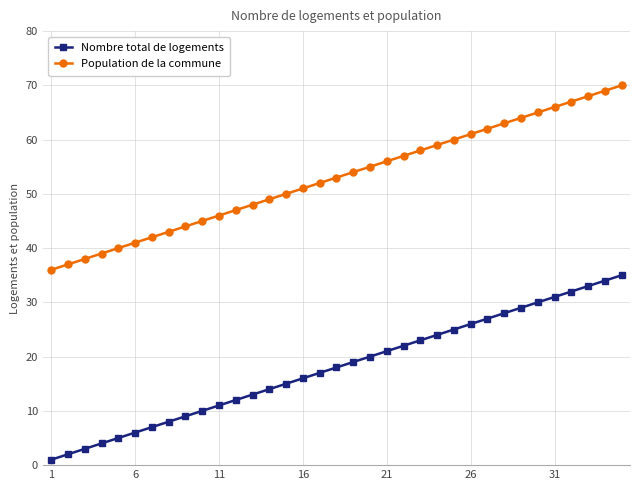

Does the chart display data point markers on the line(s)?

Yes